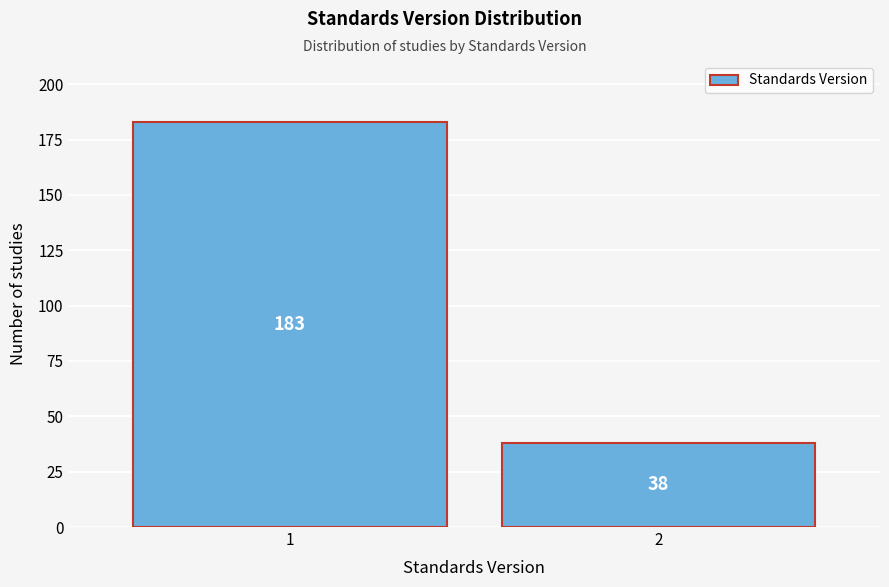

Reading right to left, list all the values displayed in this chart.

38	183